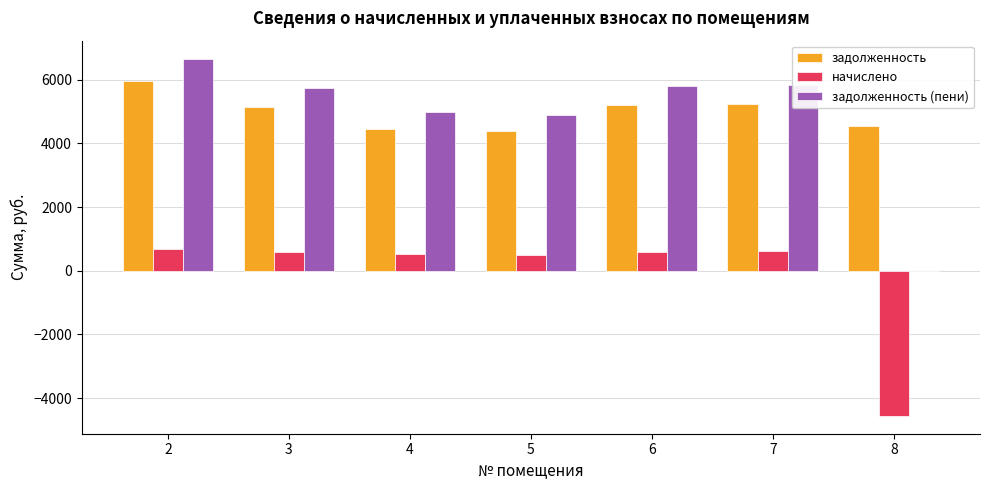

Are the bars horizontal?

No